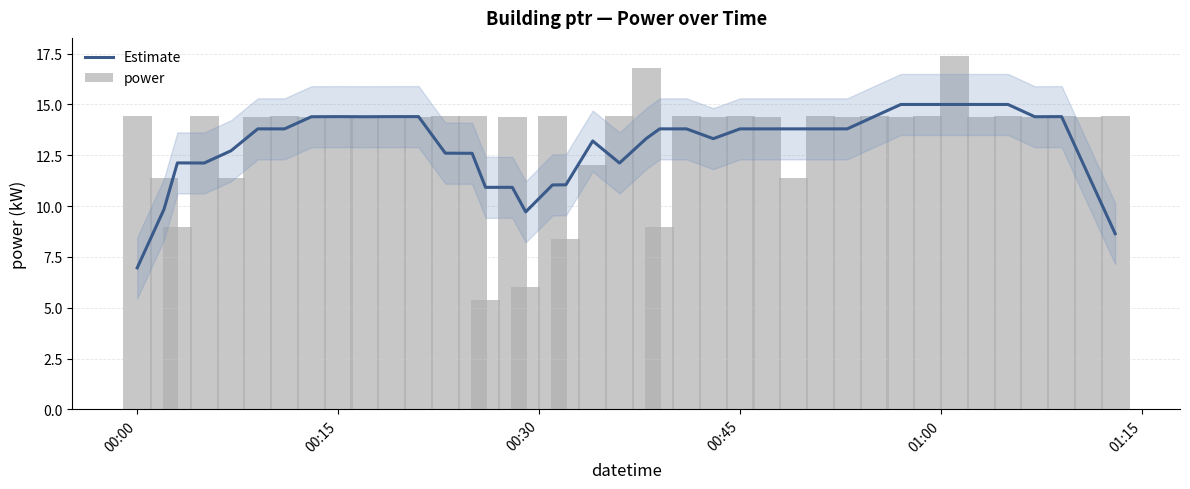

At how many categories does at least one series exceed 7?

40